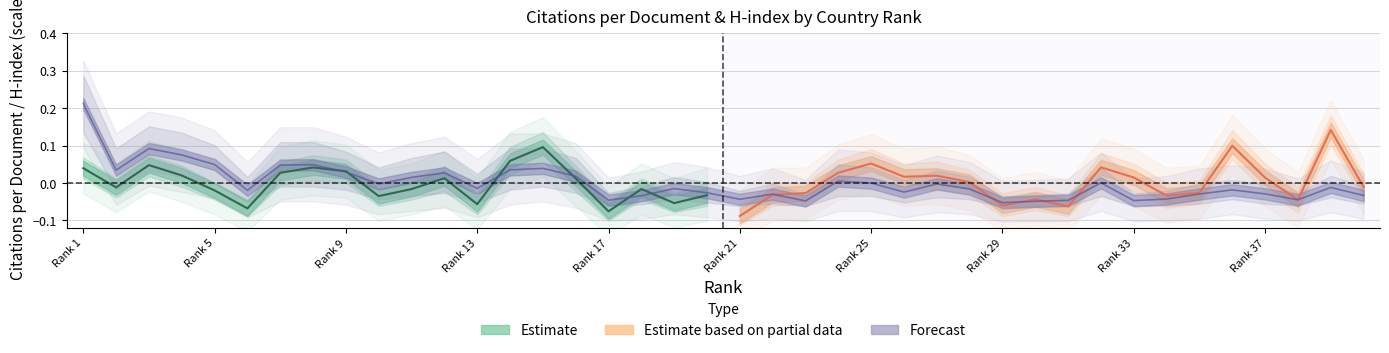

What is the greatest value displayed?

0.1